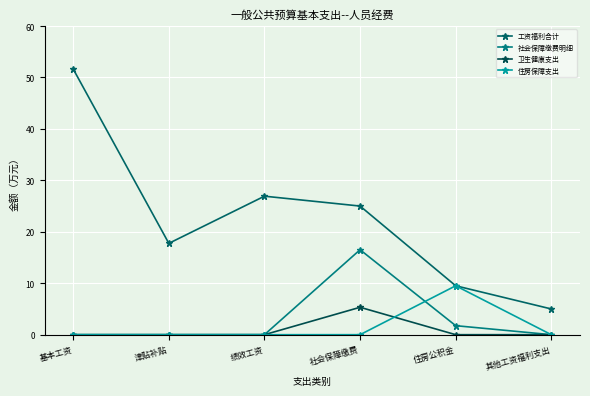

What is the label of the 4th point from the left?

社会保障缴费